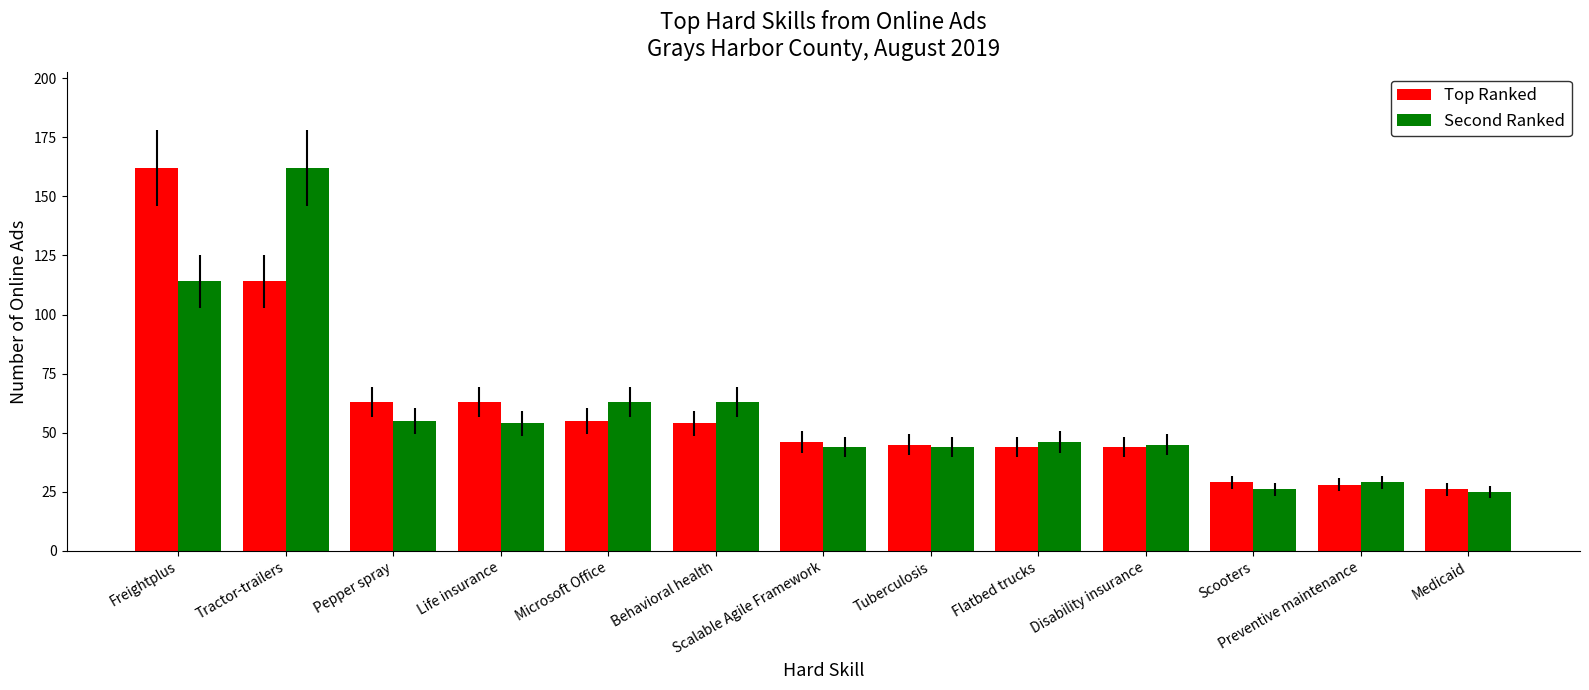

What is the spread (max minus min) of values at Tuberculosis?

1